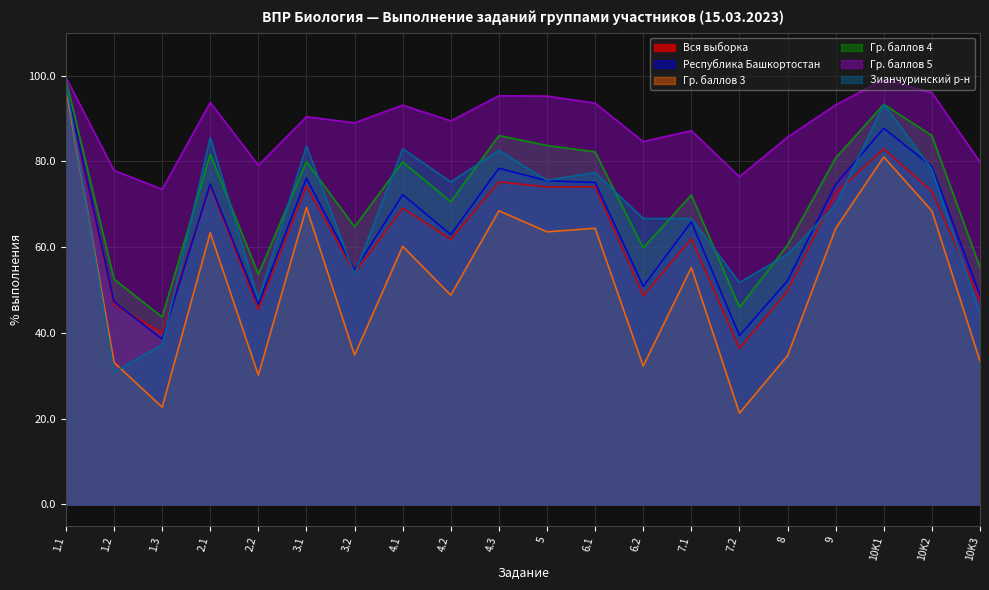

How many data points in Зианчуринский р-н are above 75?

10